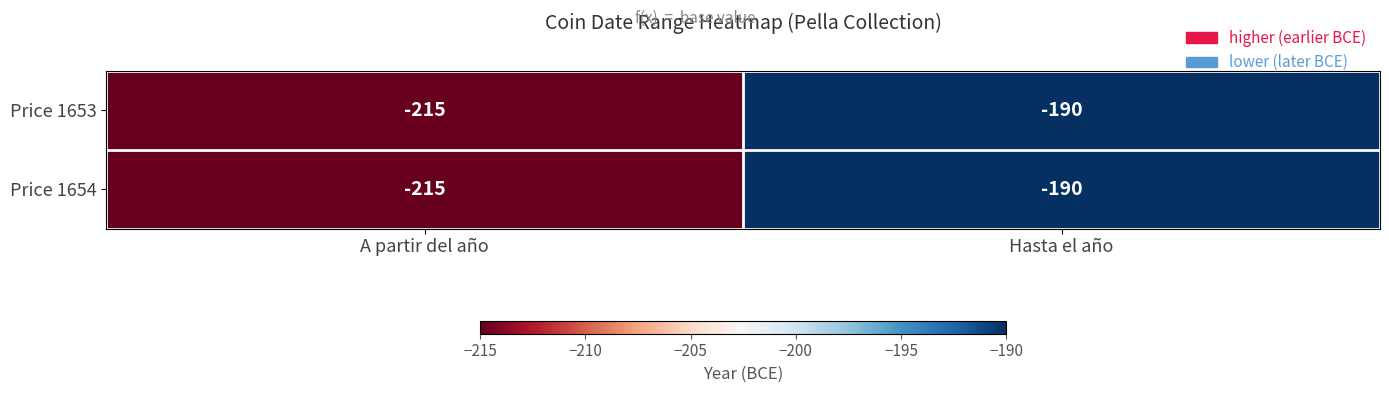

Read the Price 1653 value at A partir del año, to the nearest 5.

-215